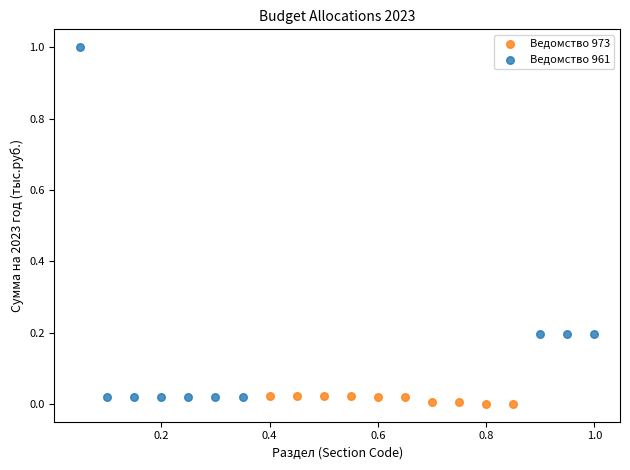

Which series has the largest Y range (max minus min)?

Ведомство 961